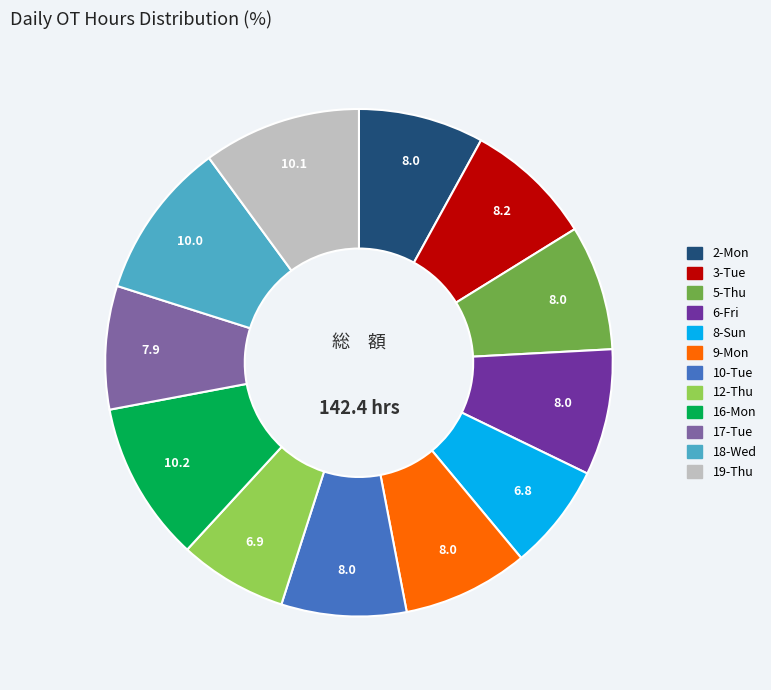

What is the ratio of the value at 17-Tue to the value at 6-Fri?

1.0